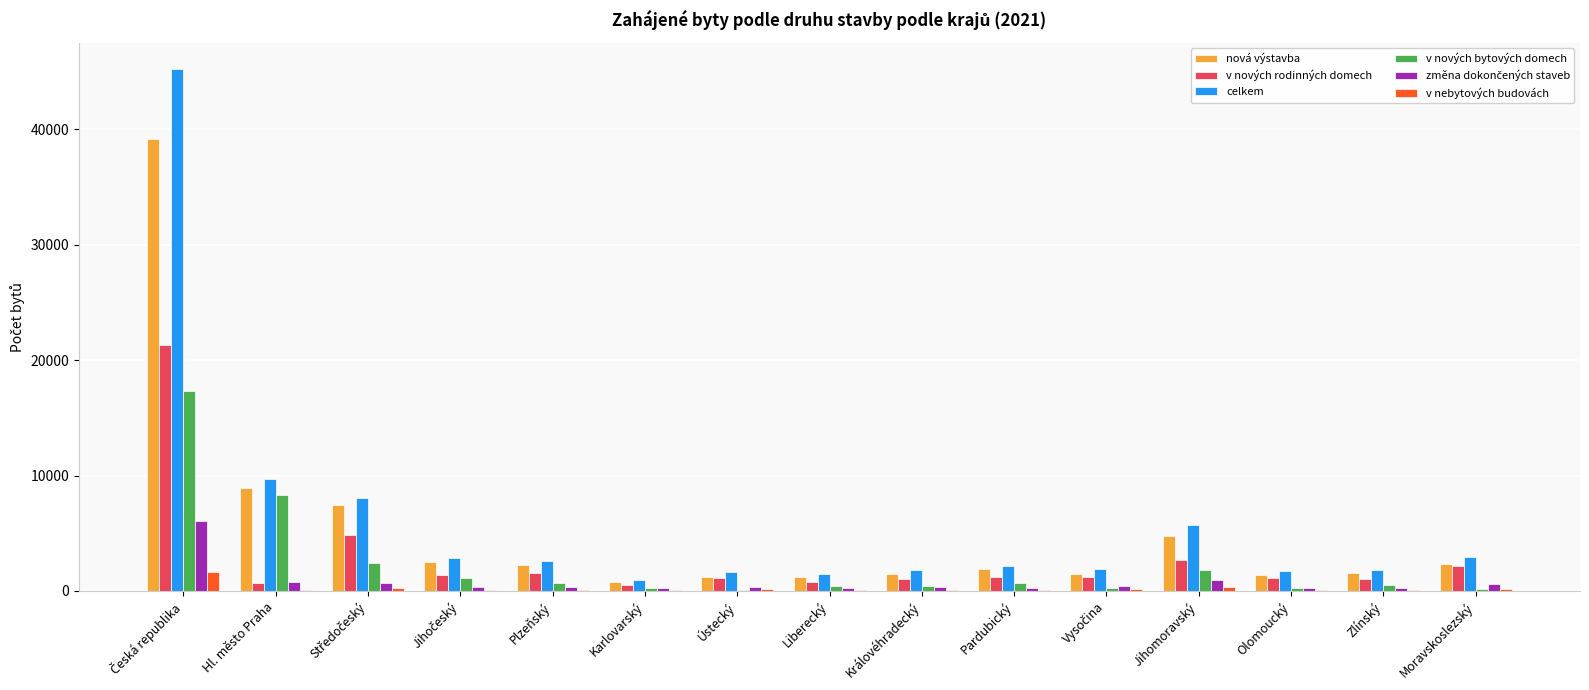

What is the maximum value for celkem?

45244